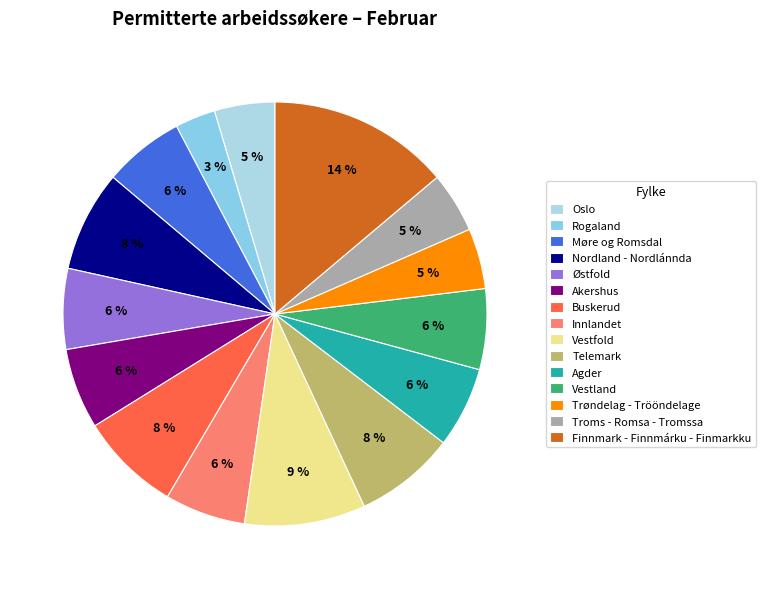

Which category has the smallest portion of the pie?

Rogaland